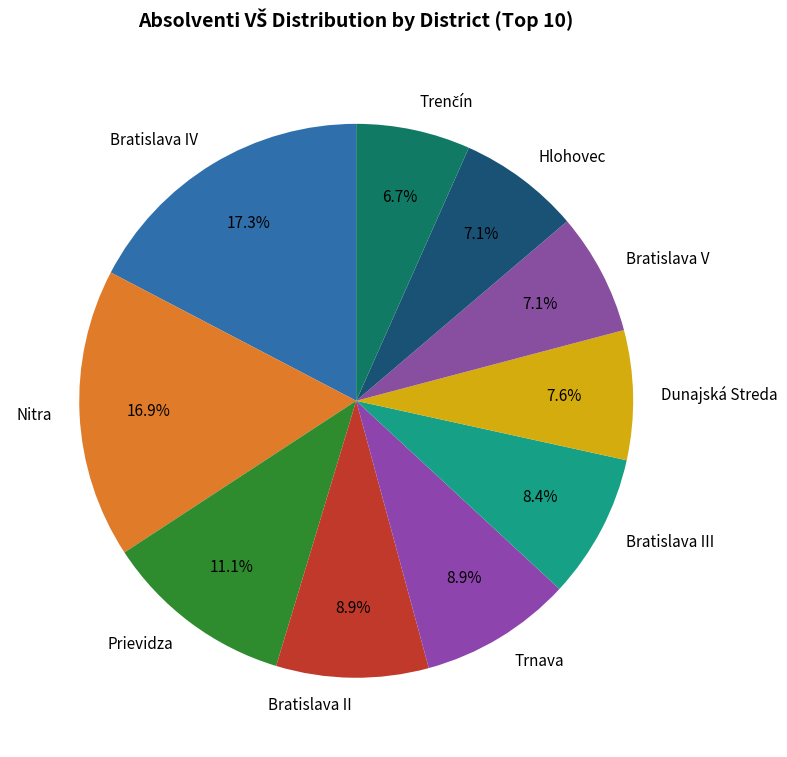

Do Bratislava IV and Bratislava III together represent more than half of the pie?

No